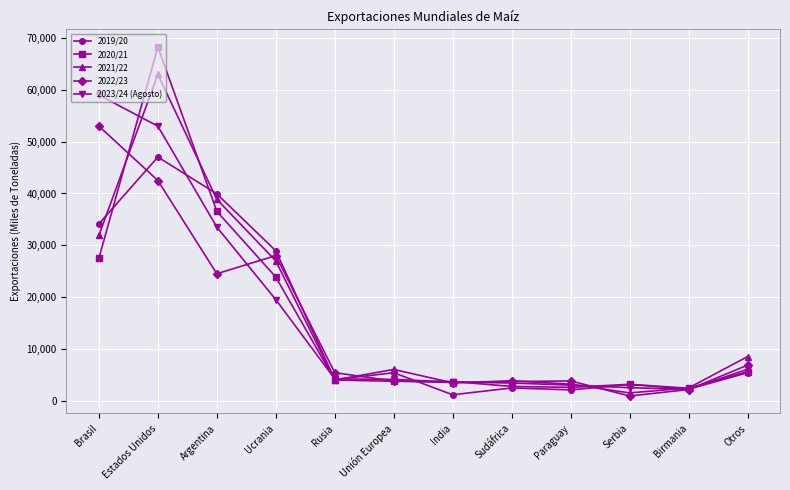

What is the total value across all series at India?

15359